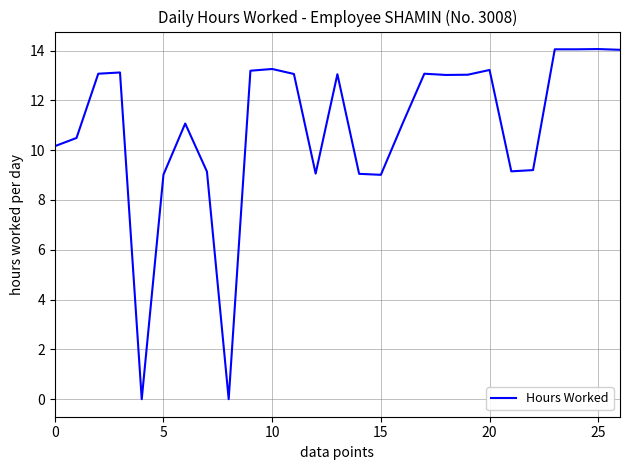

What is the difference between the maximum and minimum values?

14.1